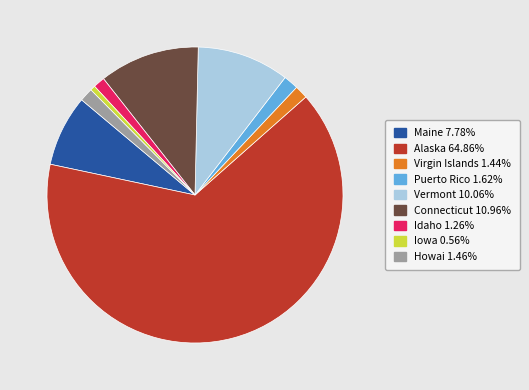

What is the ratio of the value at Alaska to the value at Connecticut?

5.9